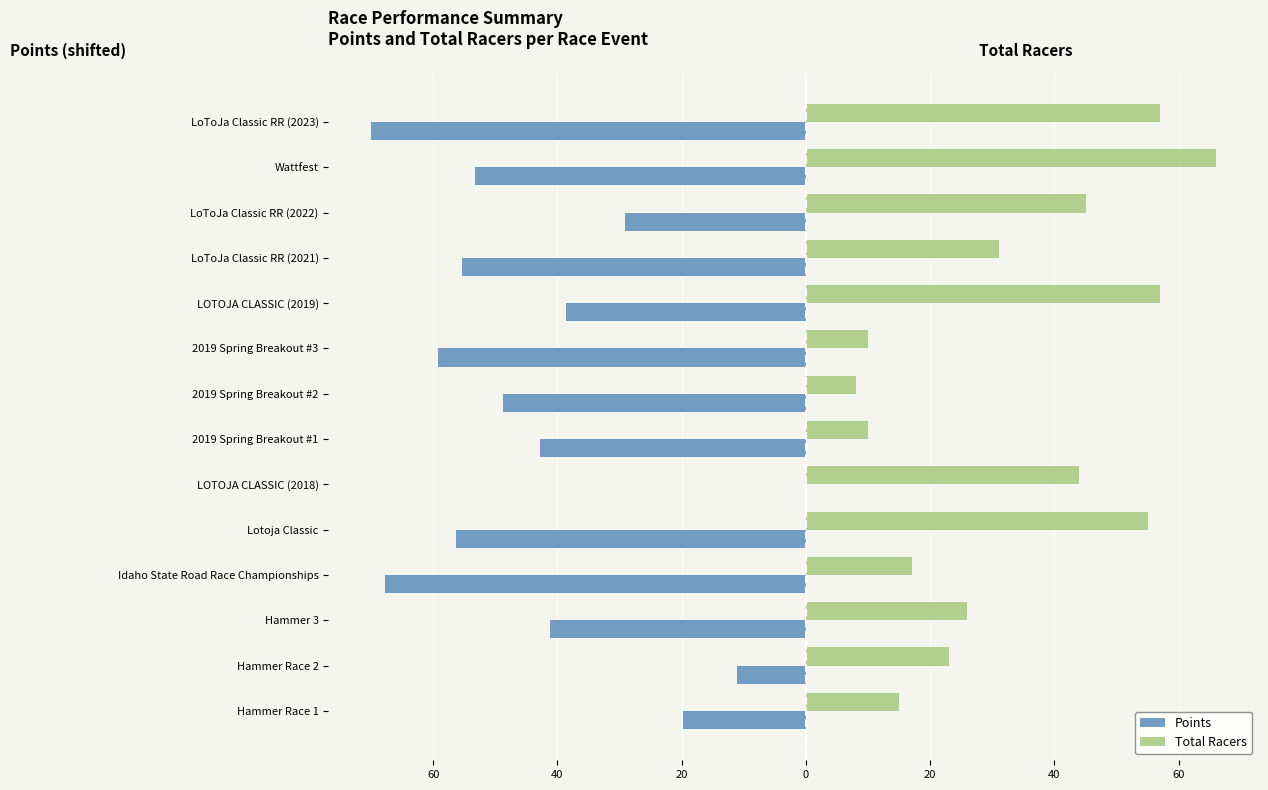

Reading left to right, transcribe all the data shown in this chart.

Points: -19.7	-11.1	-41.1	-67.7	-56.3	0.0	-42.8	-48.8	-59.2	-38.6	-55.3	-29.2	-53.2	-70.1
Total Racers: 15.0	23.0	26.0	17.0	55.0	44.0	10.0	8.0	10.0	57.0	31.0	45.0	66.0	57.0